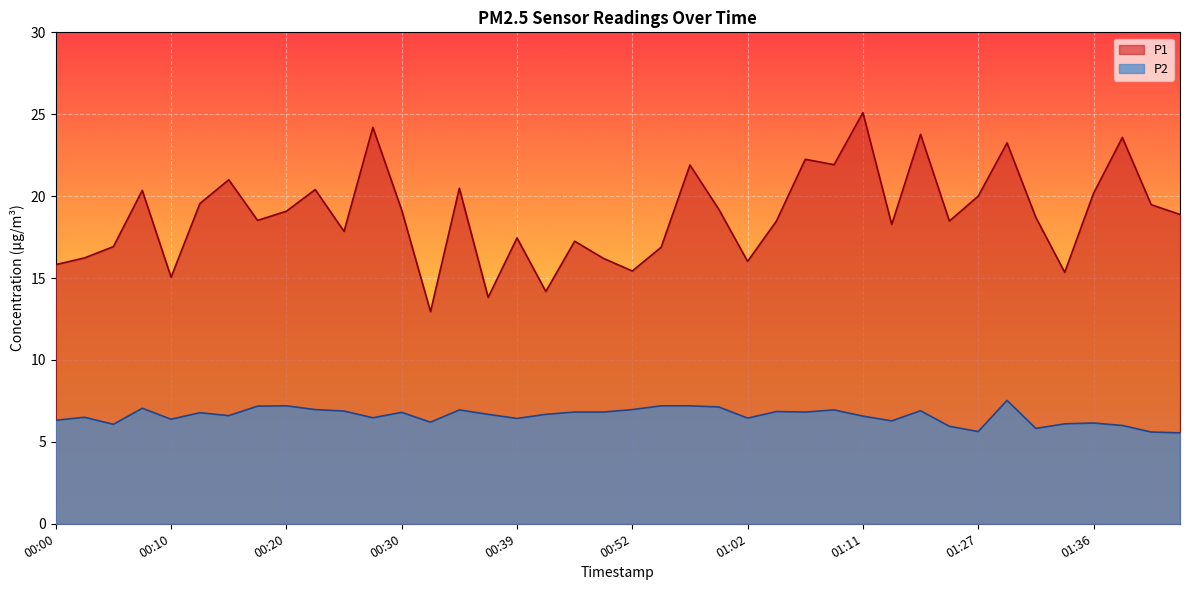

True or false: P2 and P1 intersect in this chart.

False